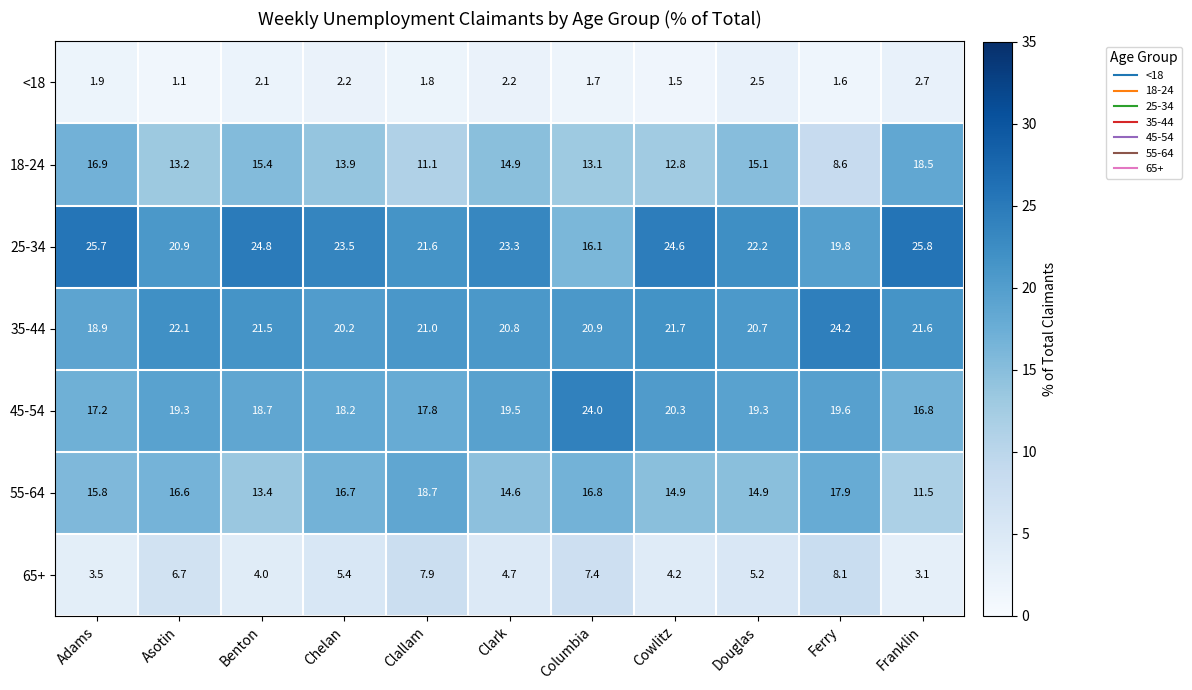

Which series changed the most between Adams and Franklin?

55-64